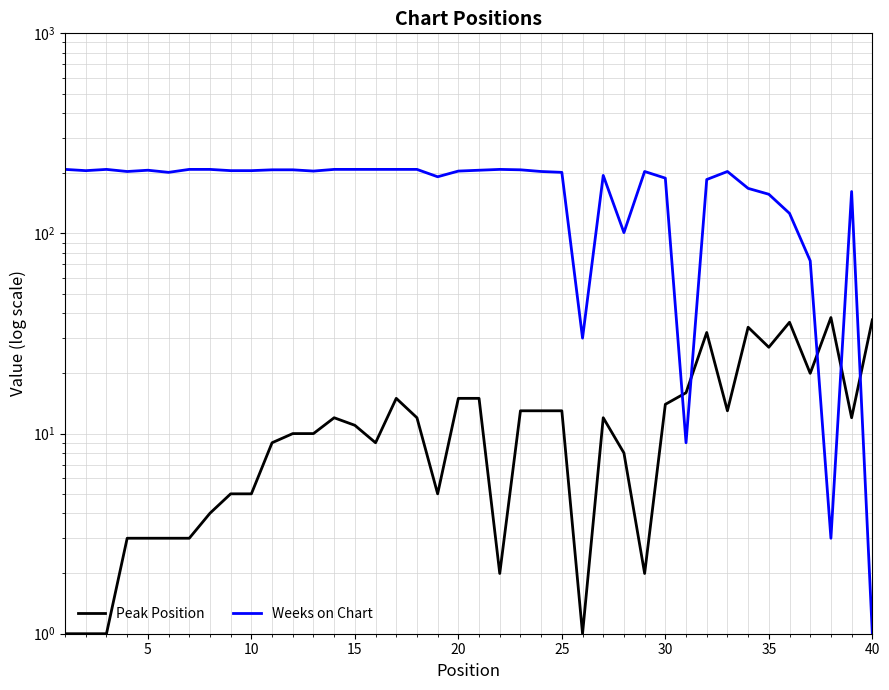

True or false: Peak Position has a value of 5 at 30.

False